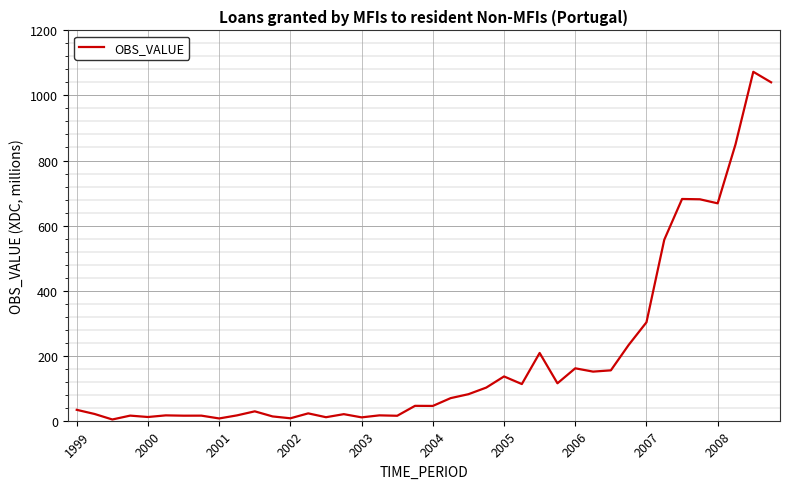

What is the difference between the maximum and minimum values?

1068.9